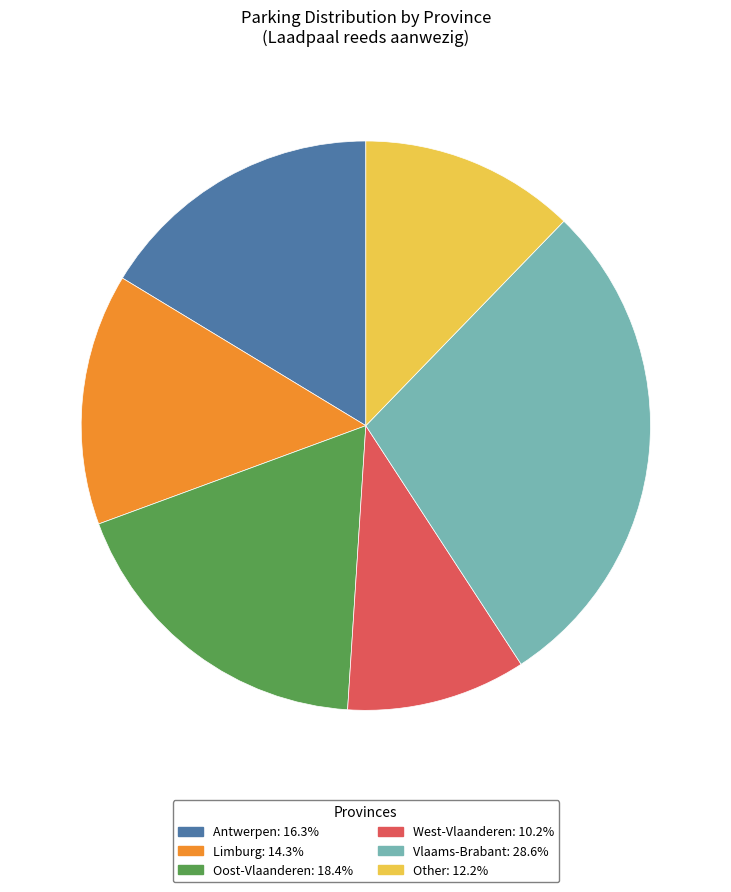

Is the sum of Antwerpen and Limburg greater than half?

No